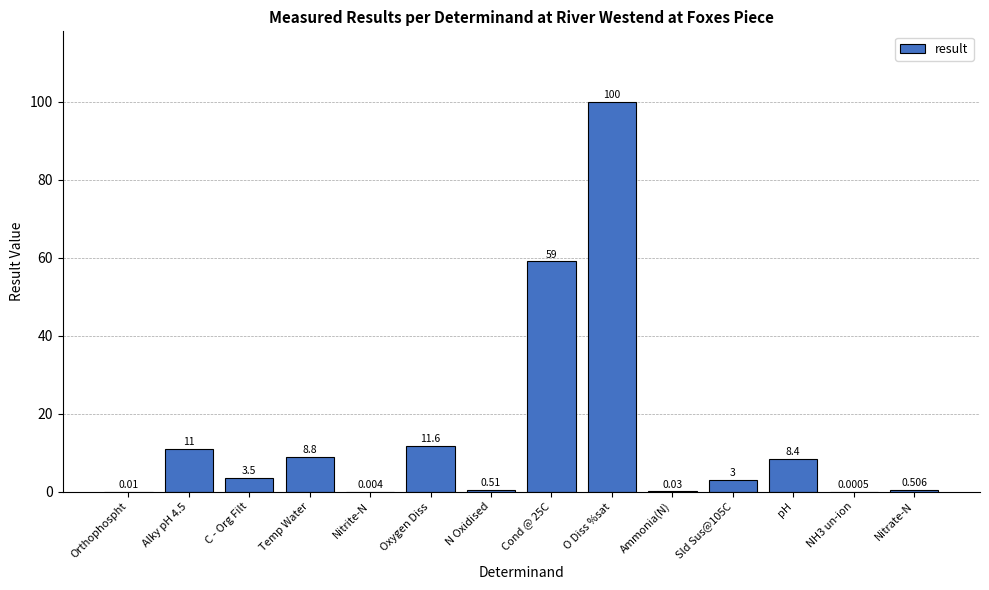

What is the change in value from NH3 un-ion to Nitrate-N?

+0.5